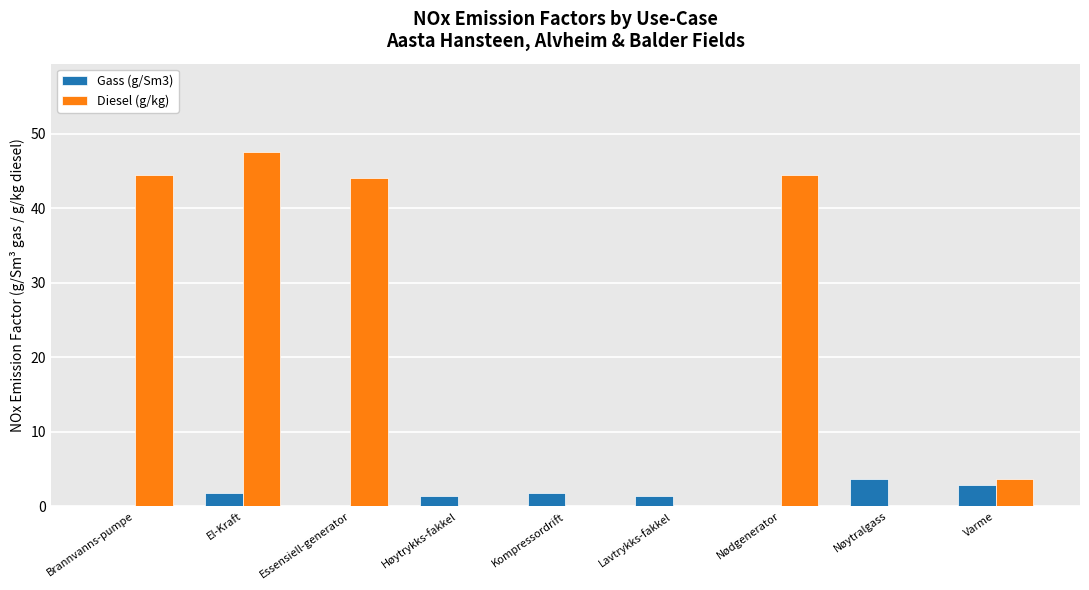

The value of Diesel (g/kg) at Høytrykks-fakkel is -24.8. True or false?

False